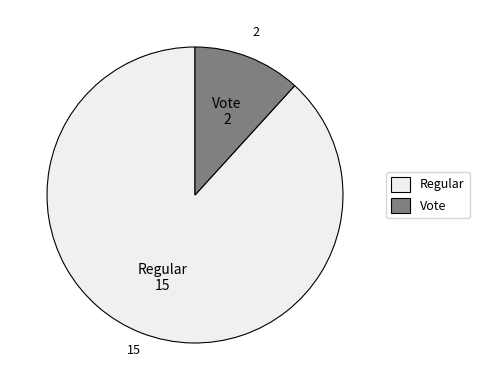

Between Vote and Regular, which is larger?

Regular